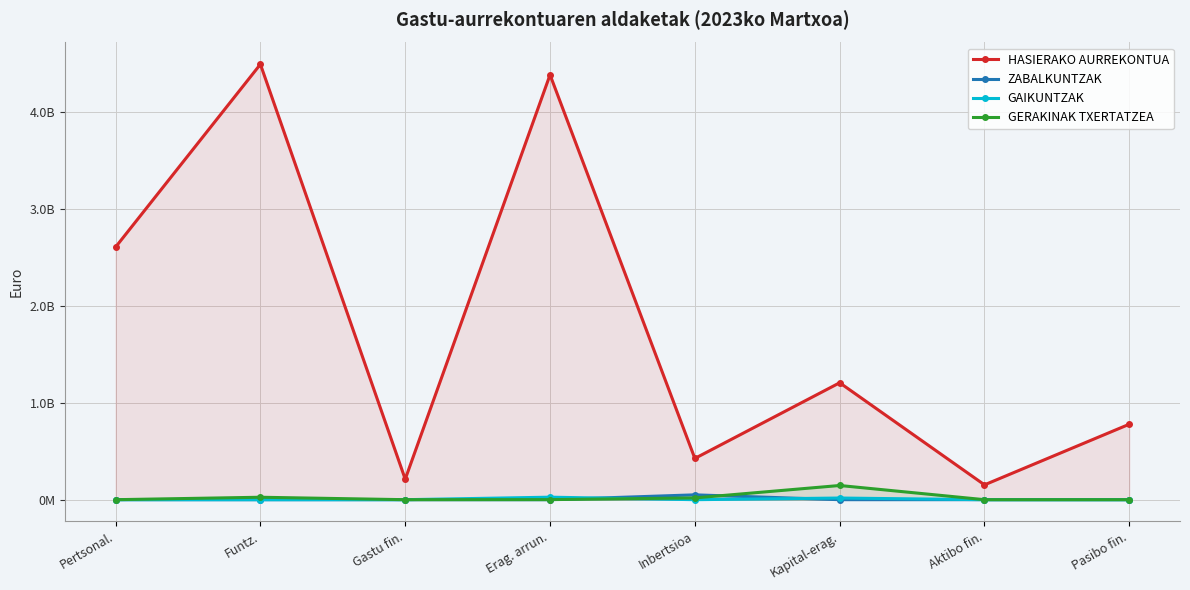

What is the average value of the HASIERAKO AURREKONTUA series?

1781340250.0